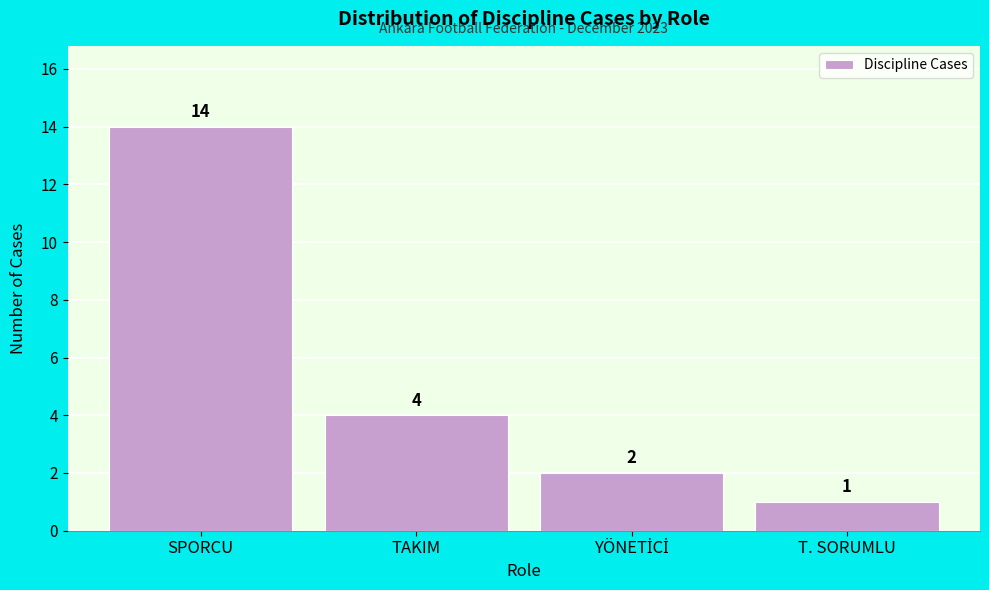

Reading right to left, what are all the values shown in this chart?

1	2	4	14